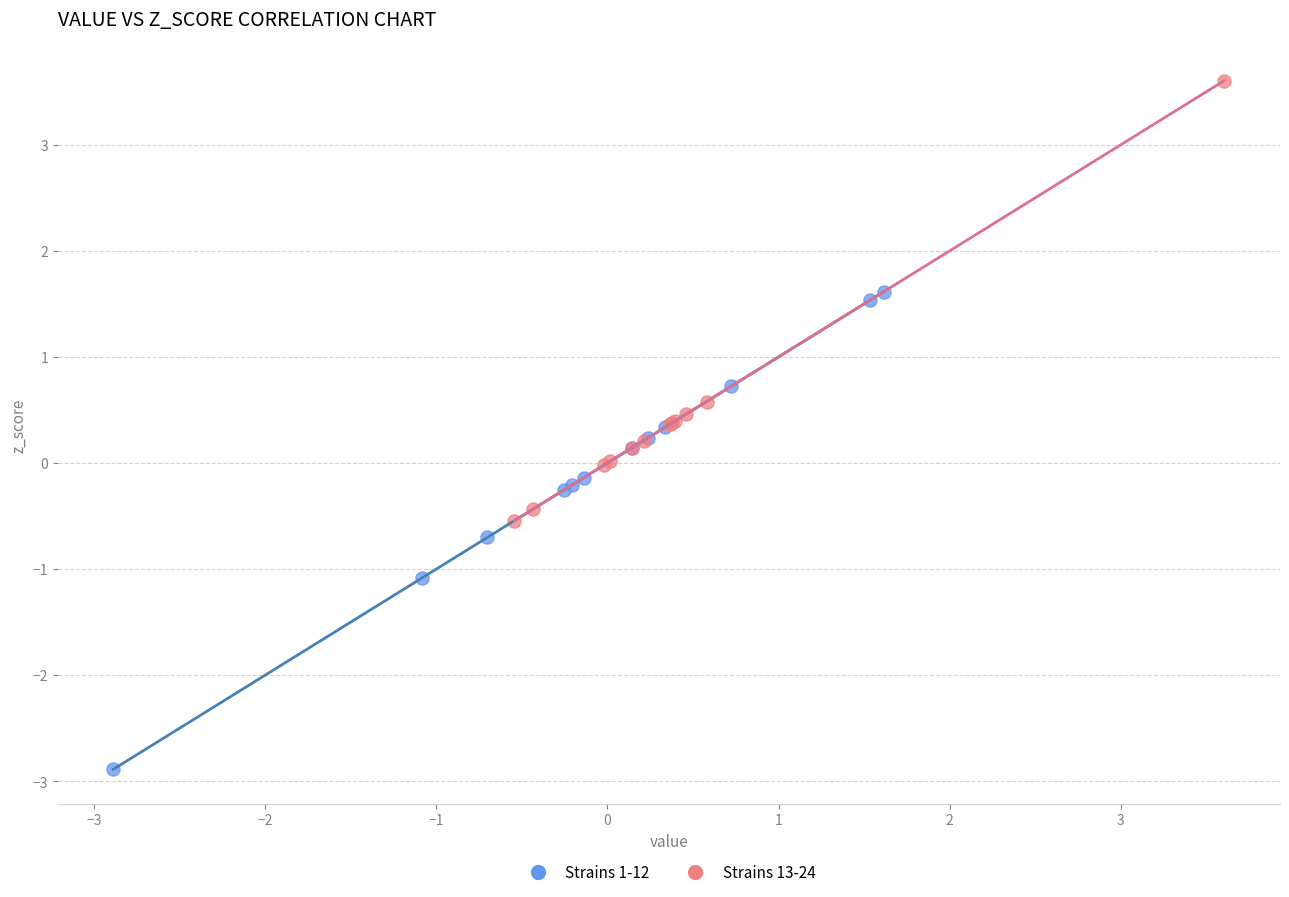

Which series reaches the minimum Y coordinate?

Strains 1-12